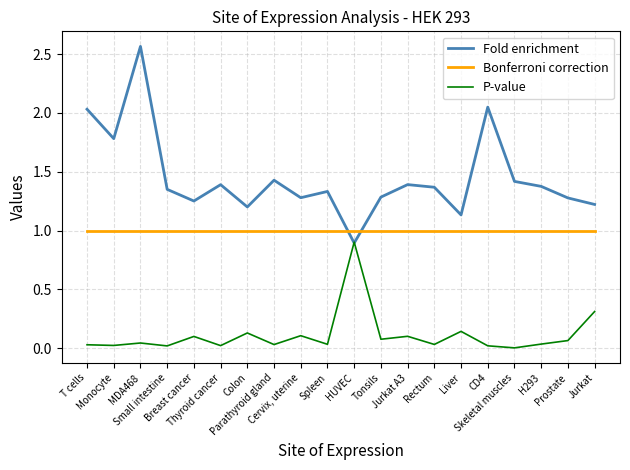

True or false: P-value and Bonferroni correction cross at least once.

False